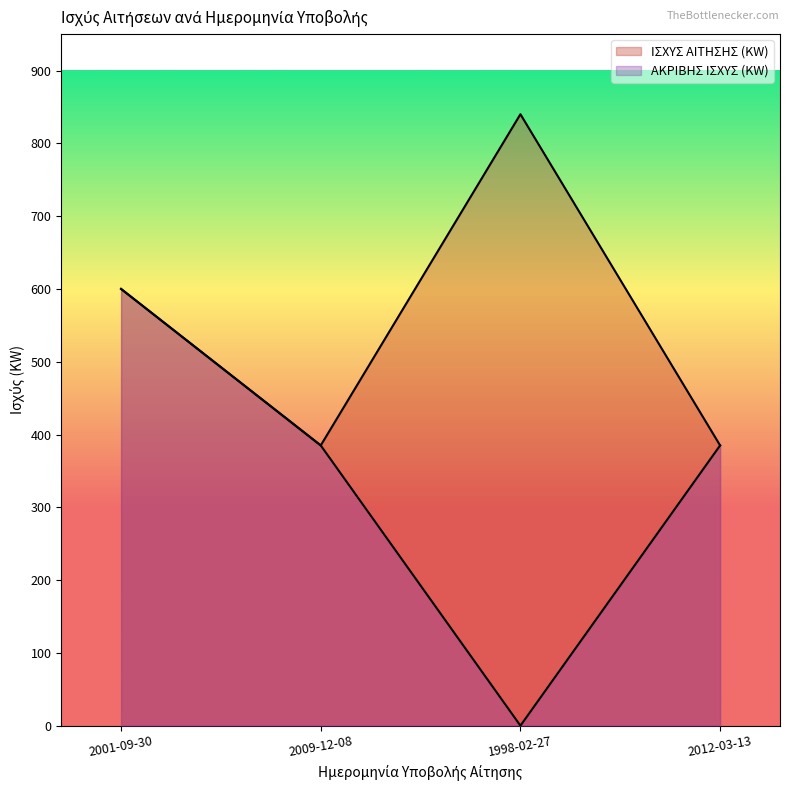

At which label is ΑΚΡΙΒΗΣ ΙΣΧΥΣ (KW) closest to 300?

2009-12-08